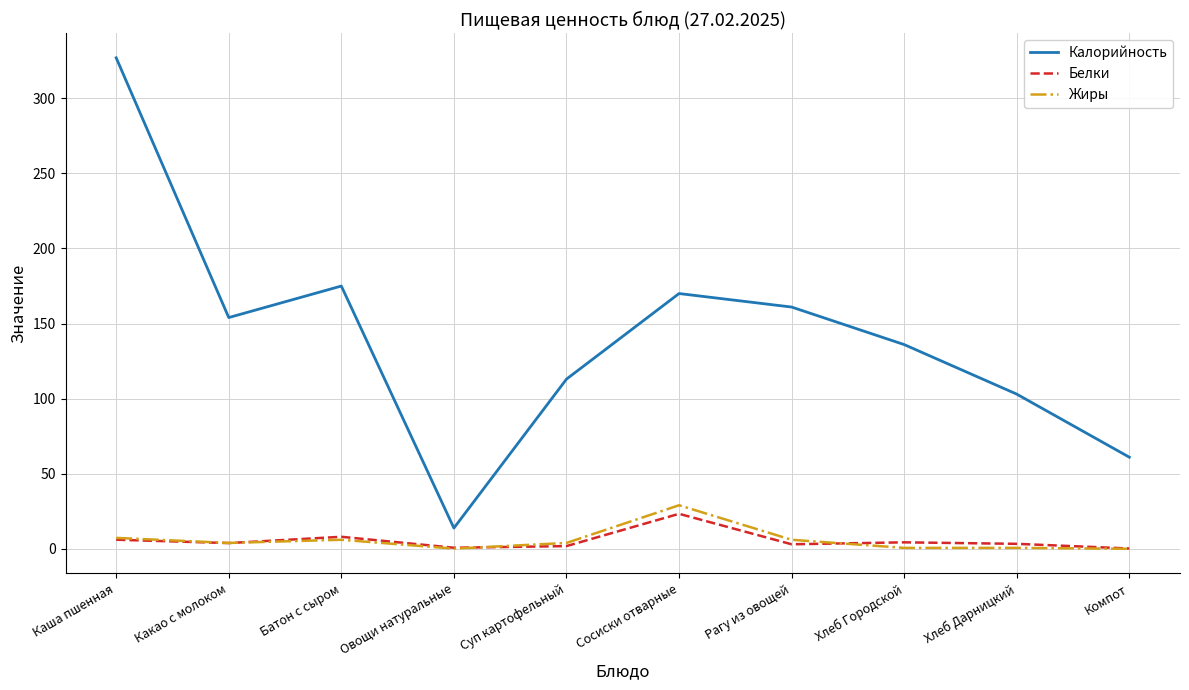

What is the difference between the maximum and minimum values in the Белки series?

23.1